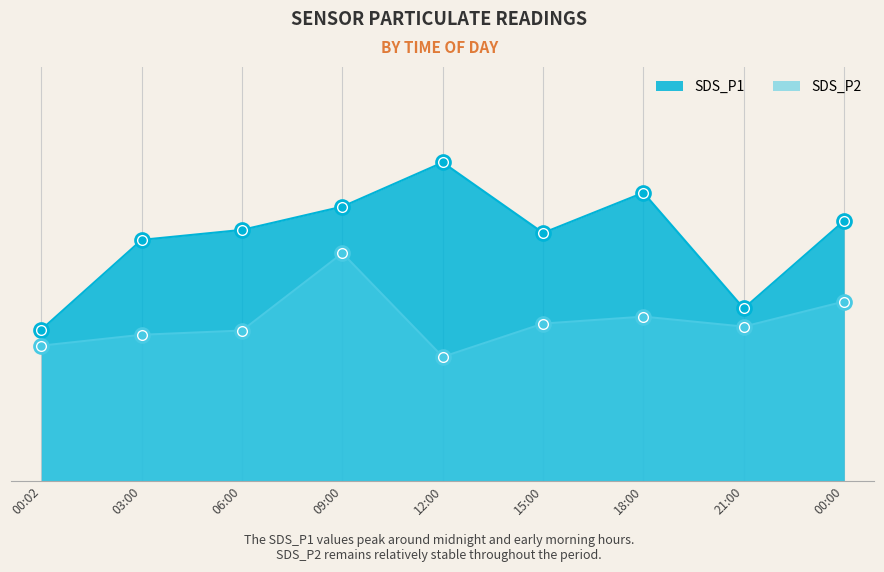

What is the label of the 9th point from the right?

00:02